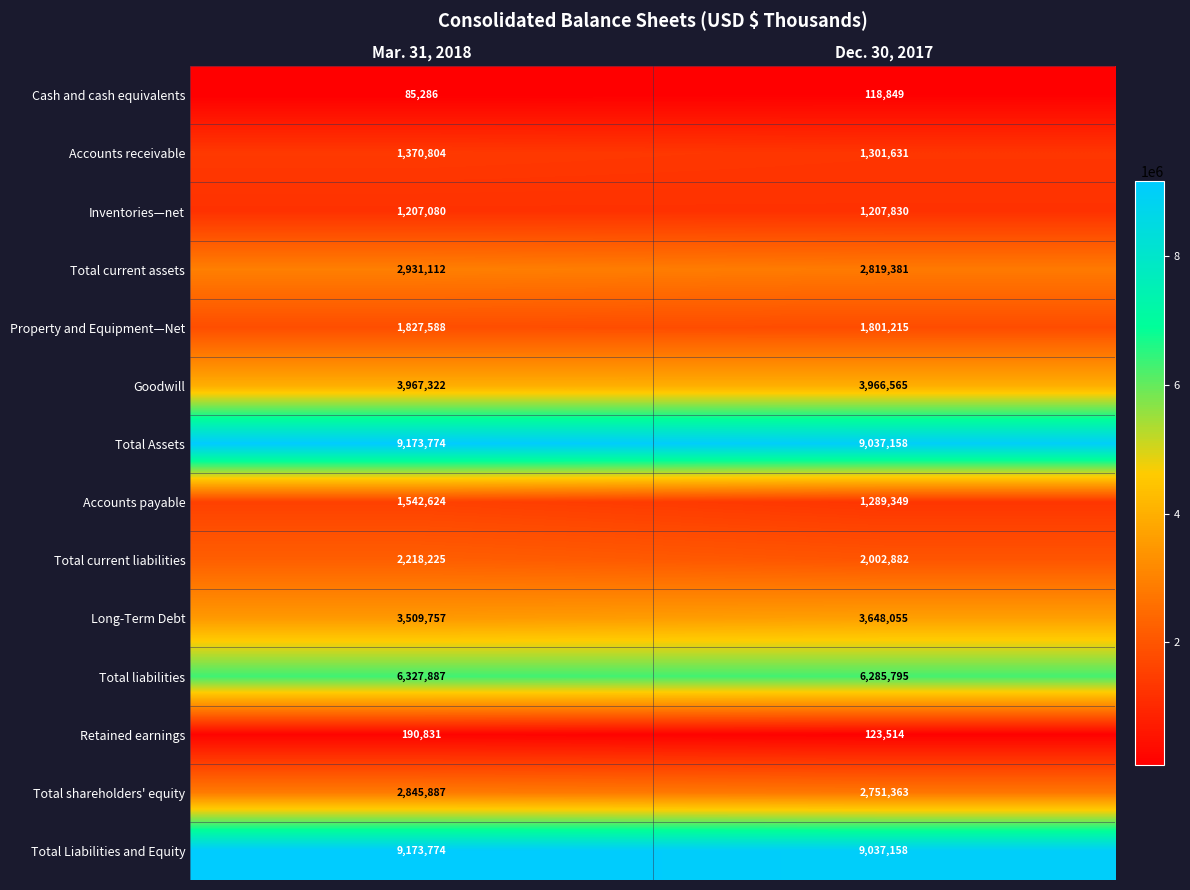

Reading left to right, transcribe all the data shown in this chart.

Cash and cash equivalents: 85286	118849
Accounts receivable: 1370804	1301631
Inventories—net: 1207080	1207830
Total current assets: 2931112	2819381
Property and Equipment—Net: 1827588	1801215
Goodwill: 3967322	3966565
Total Assets: 9173774	9037158
Accounts payable: 1542624	1289349
Total current liabilities: 2218225	2002882
Long-Term Debt: 3509757	3648055
Total liabilities: 6327887	6285795
Retained earnings: 190831	123514
Total shareholders' equity: 2845887	2751363
Total Liabilities and Equity: 9173774	9037158